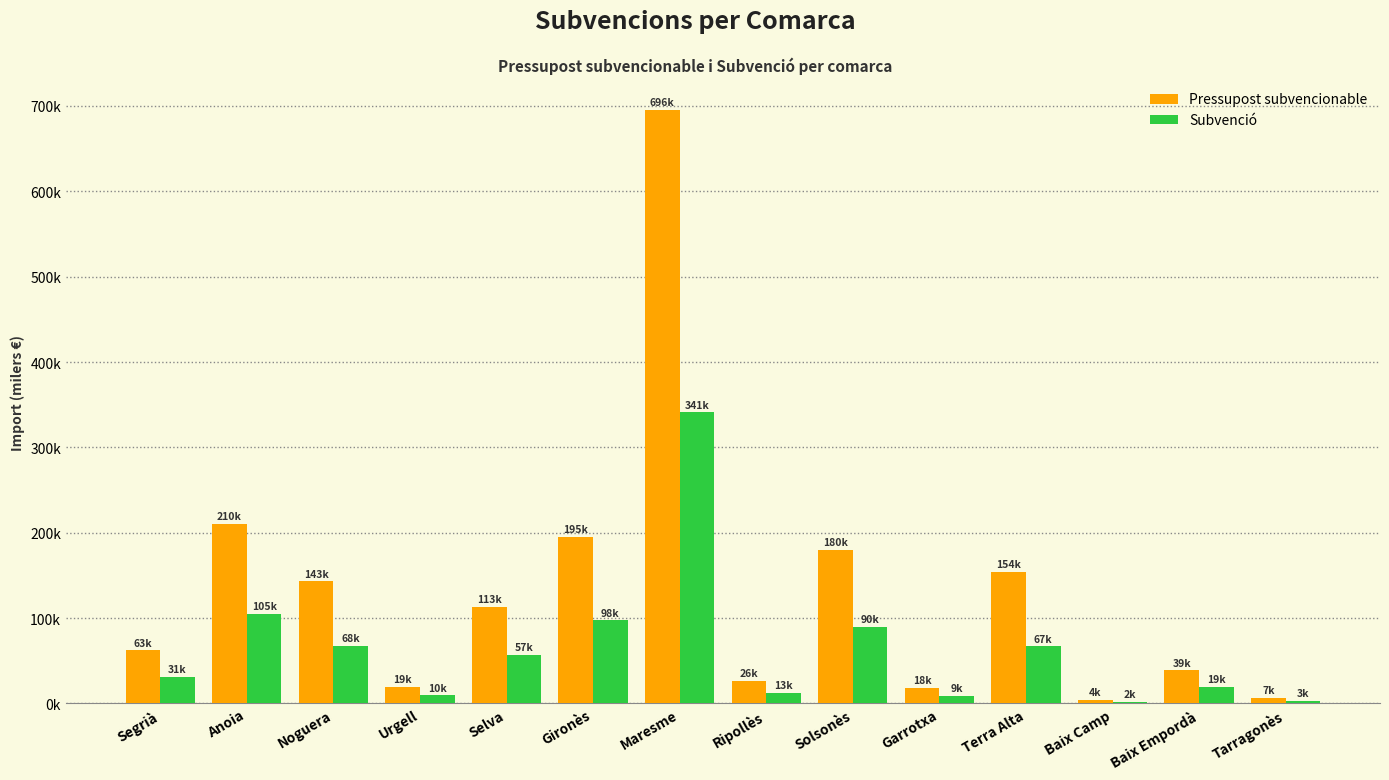

List the labels in order of Pressupost subvencionable value, largest first.

Maresme, Anoia, Gironès, Solsonès, Terra Alta, Noguera, Selva, Segrià, Baix Empordà, Ripollès, Urgell, Garrotxa, Tarragonès, Baix Camp